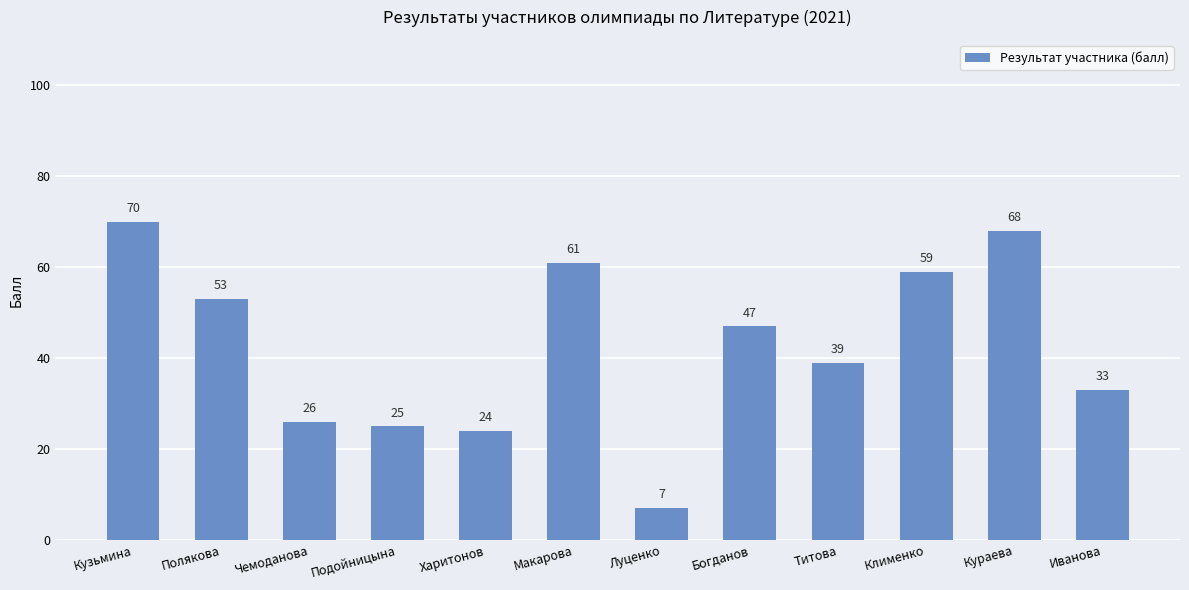

What is the maximum value shown in the chart?

70